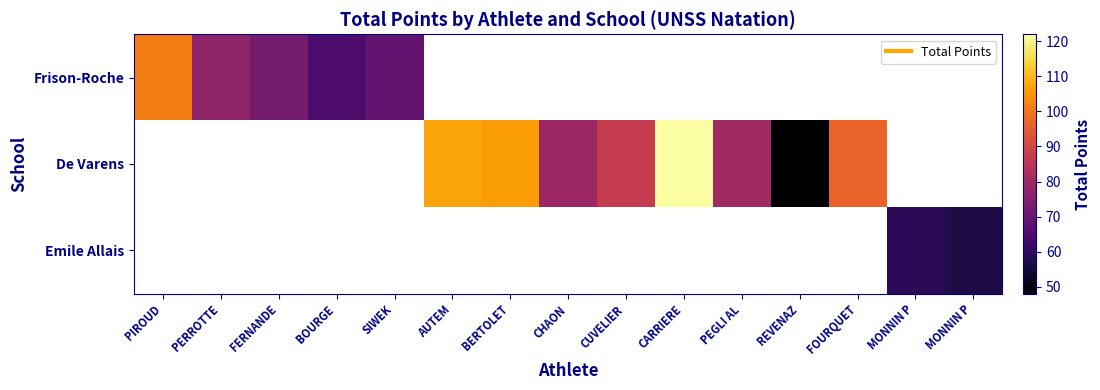

How many positive values does the Emile Allais series have?

2